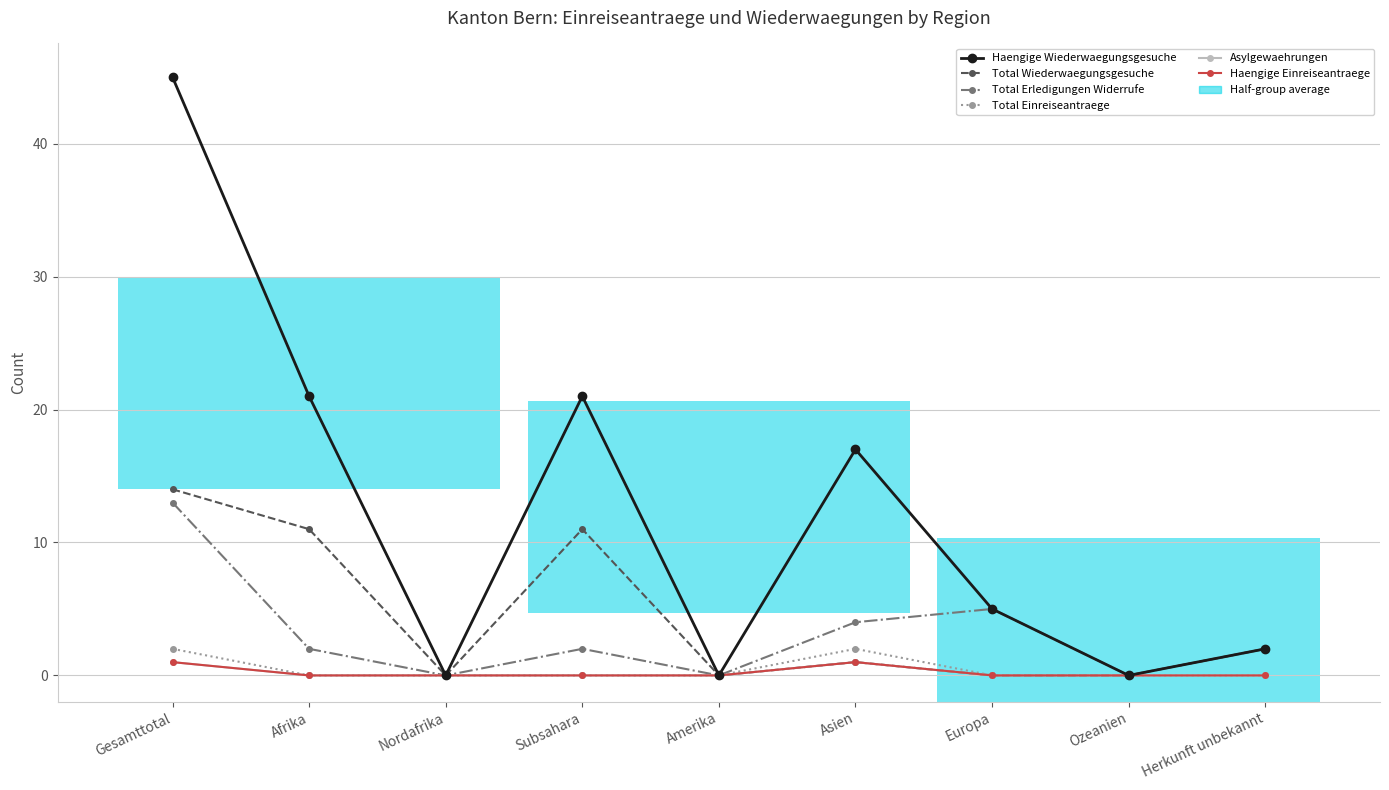

Reading right to left, extract all data points from this chart.

Haengige Wiederwaegungsgesuche: 2	0	5	17	0	21	0	21	45
Total Wiederwaegungsgesuche: 2	0	0	1	0	11	0	11	14
Total Erledigungen Widerrufe: 2	0	5	4	0	2	0	2	13
Total Einreiseantraege: 0	0	0	2	0	0	0	0	2
Asylgewaehrungen: 0	0	0	1	0	0	0	0	1
Haengige Einreiseantraege: 0	0	0	1	0	0	0	0	1